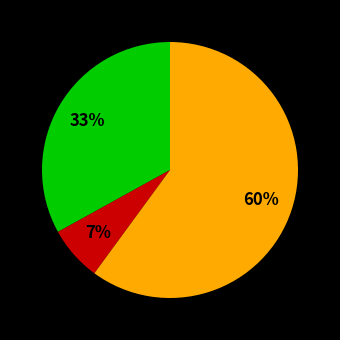

To the nearest percent, what is the difference between the largest and smallest slice percentages?

53%